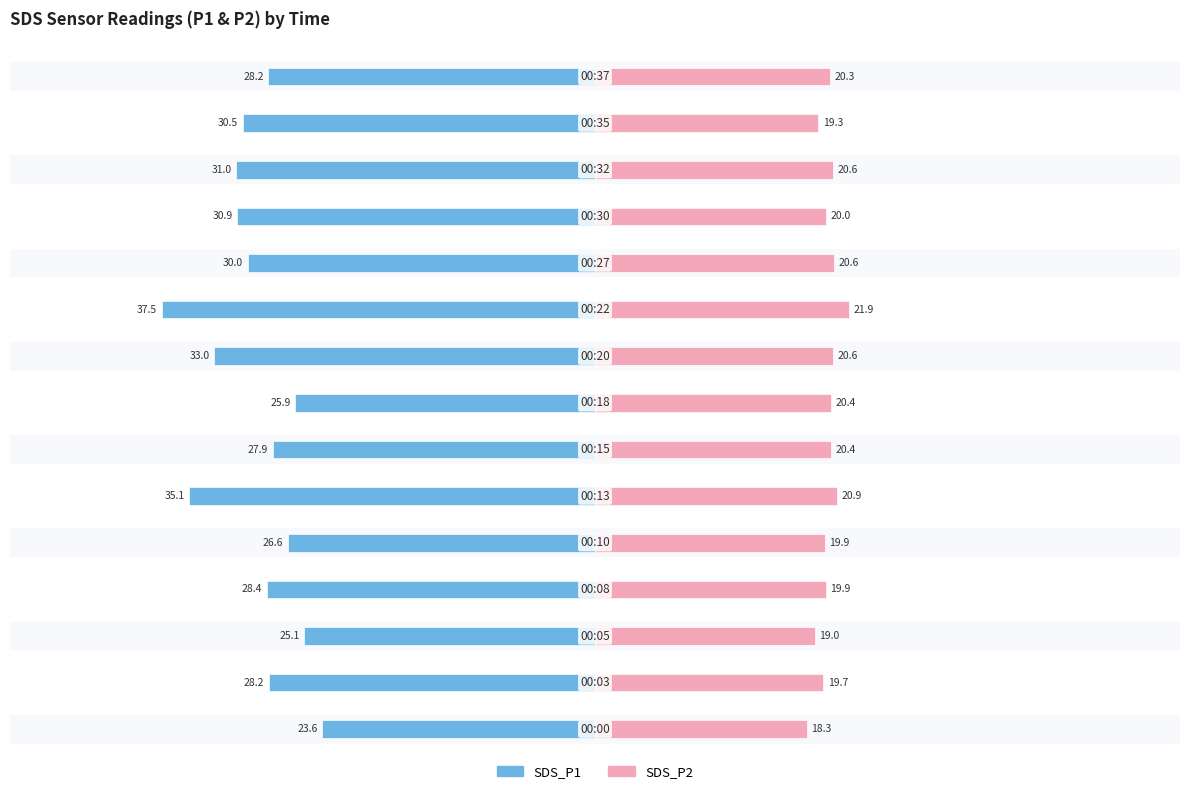

Reading right to left, what are all the values shown in this chart?

SDS_P1: -28.2	-30.5	-31.0	-30.9	-30.0	-37.5	-33.0	-25.9	-27.9	-35.1	-26.6	-28.4	-25.1	-28.2	-23.6
SDS_P2: 20.3	19.3	20.6	20.0	20.6	21.9	20.6	20.4	20.4	20.9	19.9	19.9	19.0	19.7	18.3